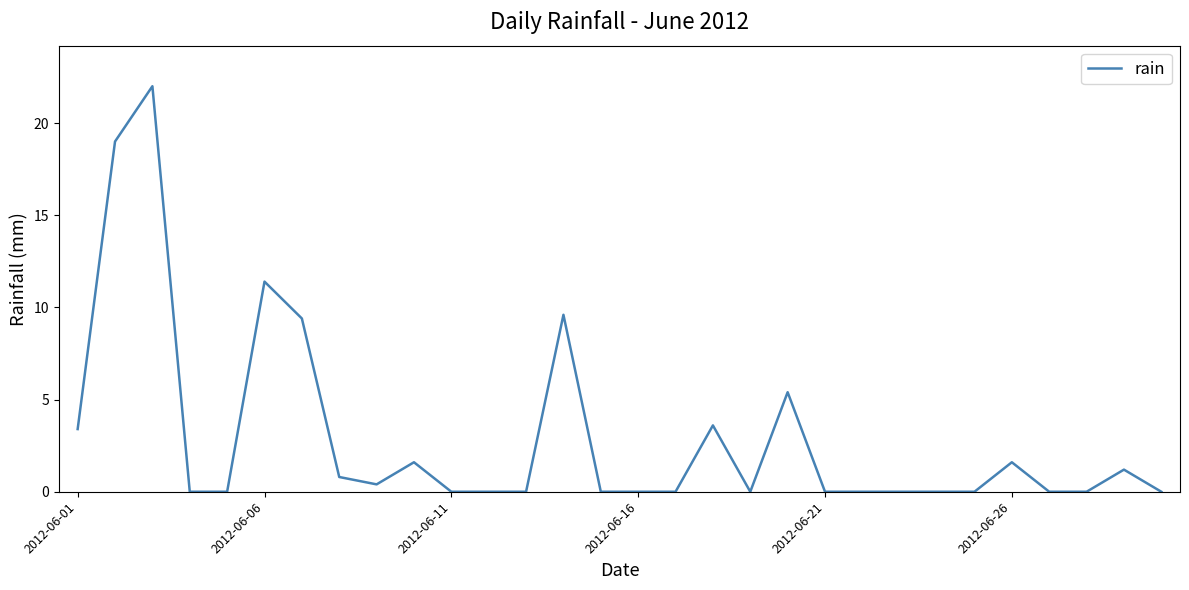

What is the maximum value shown in the chart?

22.0